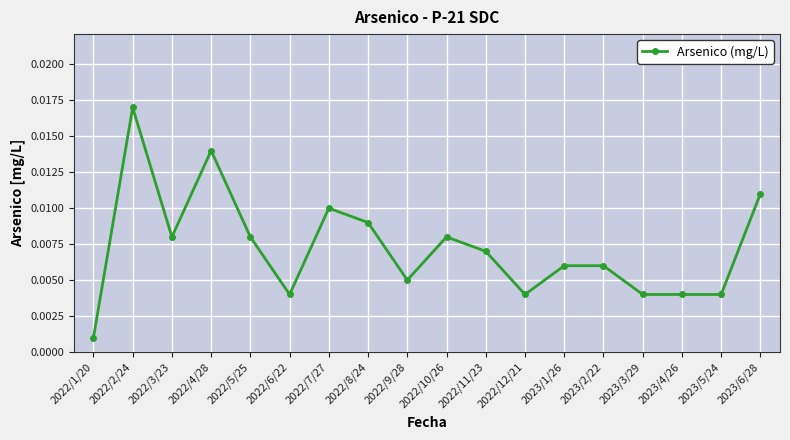

What is the label of the 9th point from the left?

2022/9/28